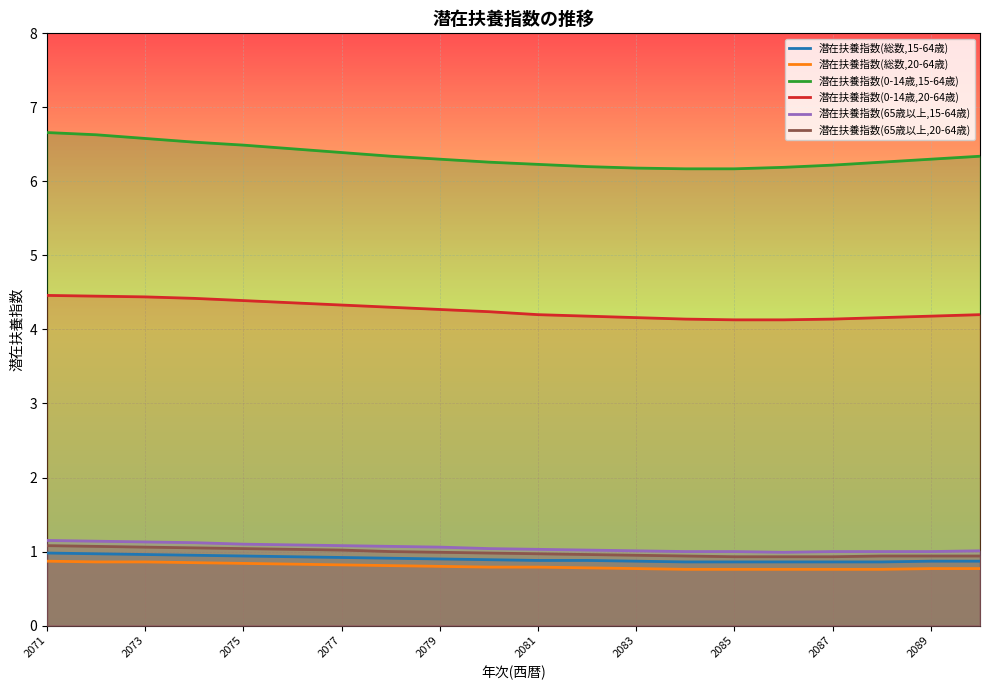

What is the minimum value shown in the chart?

0.8